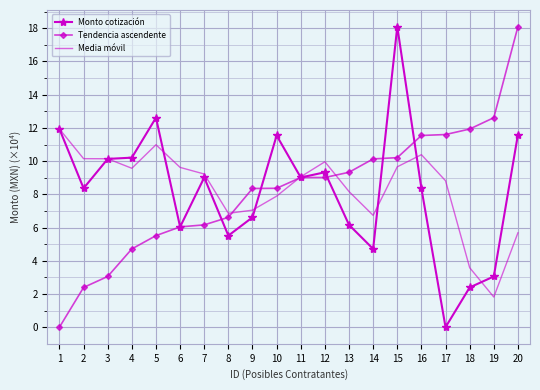

Is it true that Media móvil equals 19.8 at 1?

False